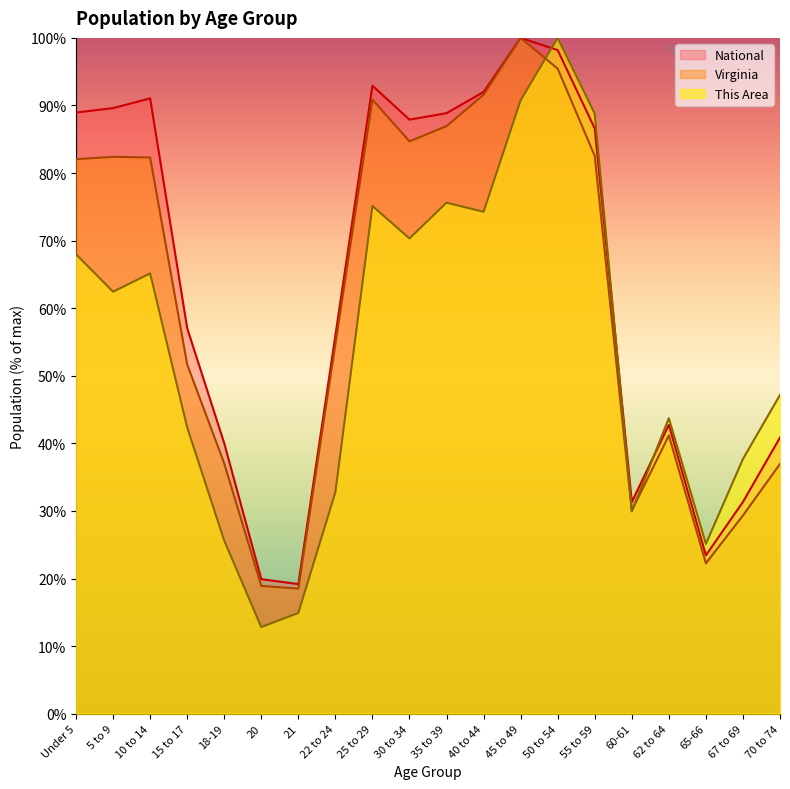

Is it true that This Area equals 134.3 at 55 to 59?

False